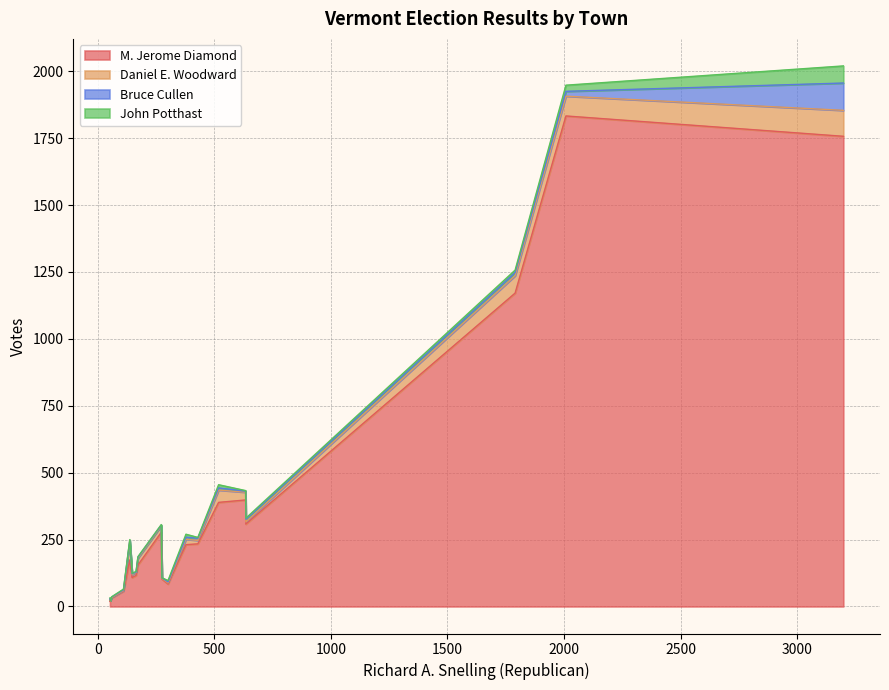

How many values in Bruce Cullen are above zero?

19